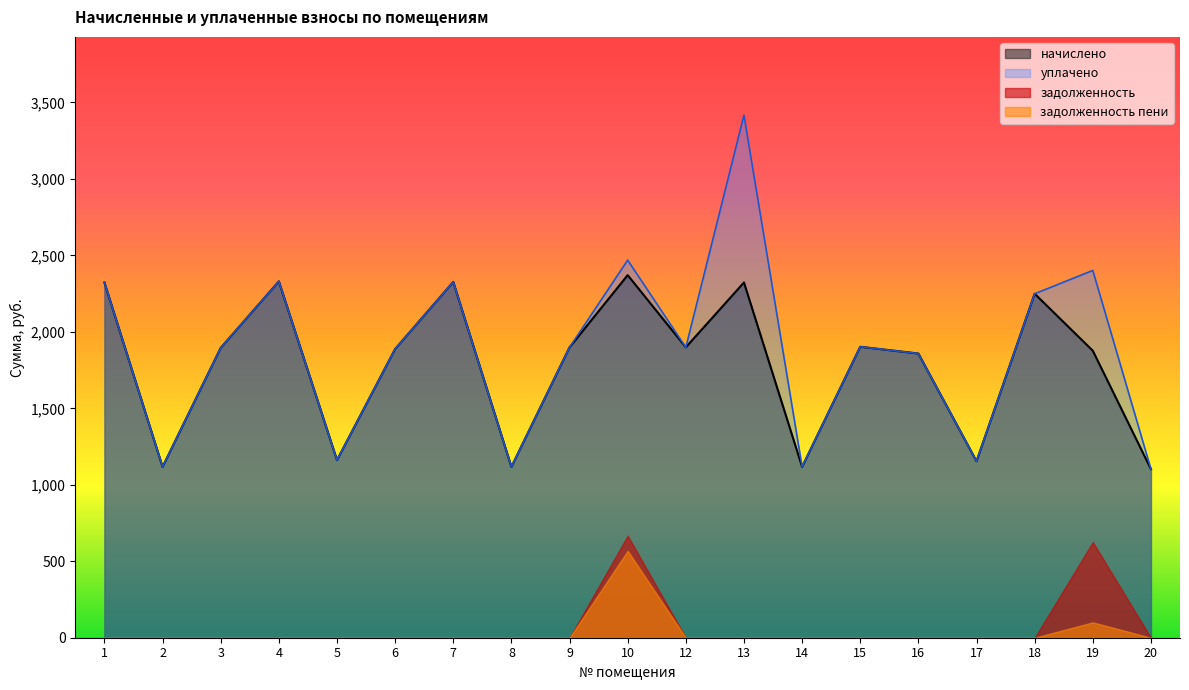

True or false: начислено and уплачено cross at least once.

False